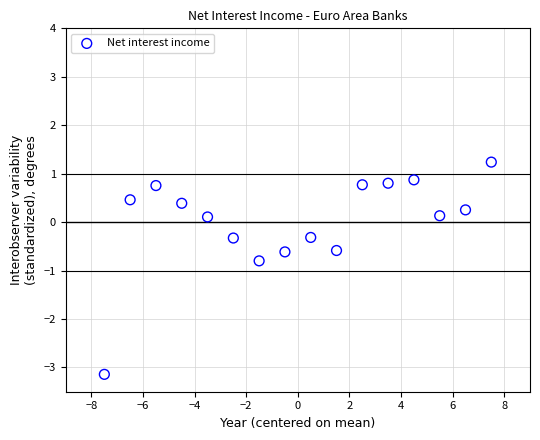

What is the range of X values (max minus min)?

15.0